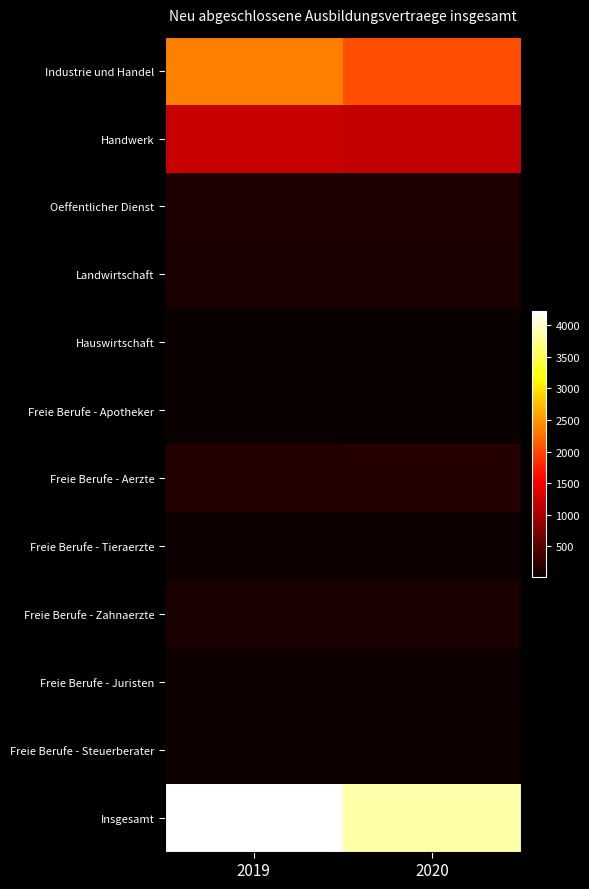

At which category does the chart reach its minimum across all series?

2019